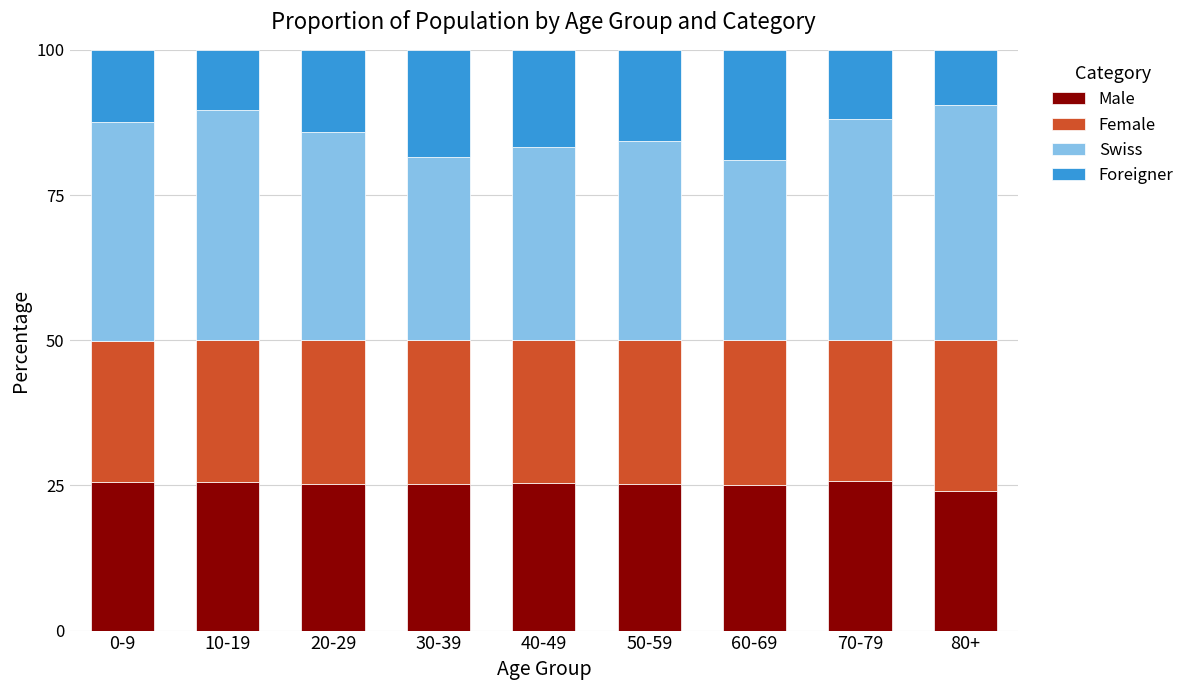

What is the total value across all series at 80+?

100.0